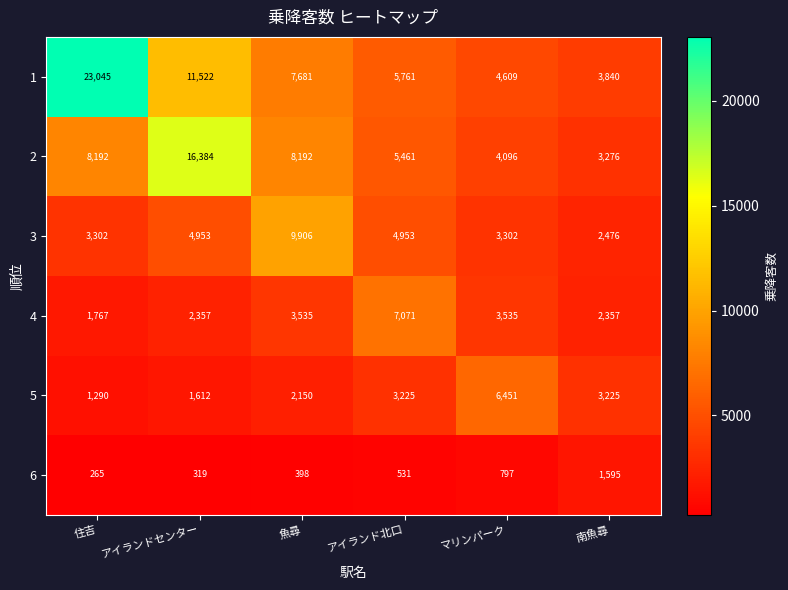

True or false: 4 has a value of 3152 at 住吉.

False